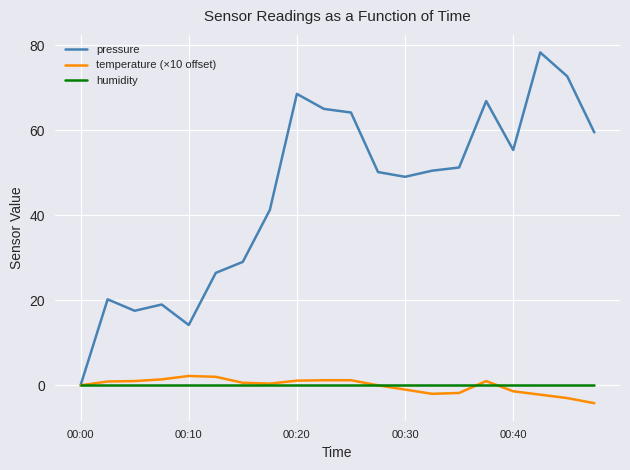

What is the minimum value shown in the chart?

-4.2